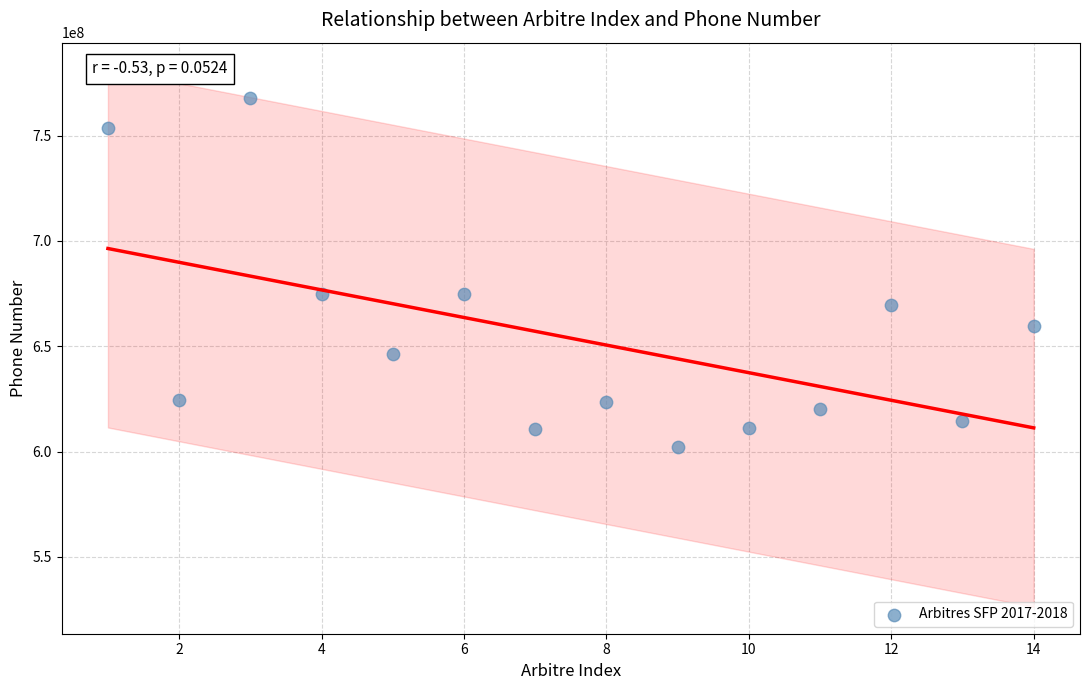

What is the range of X values (max minus min)?

13